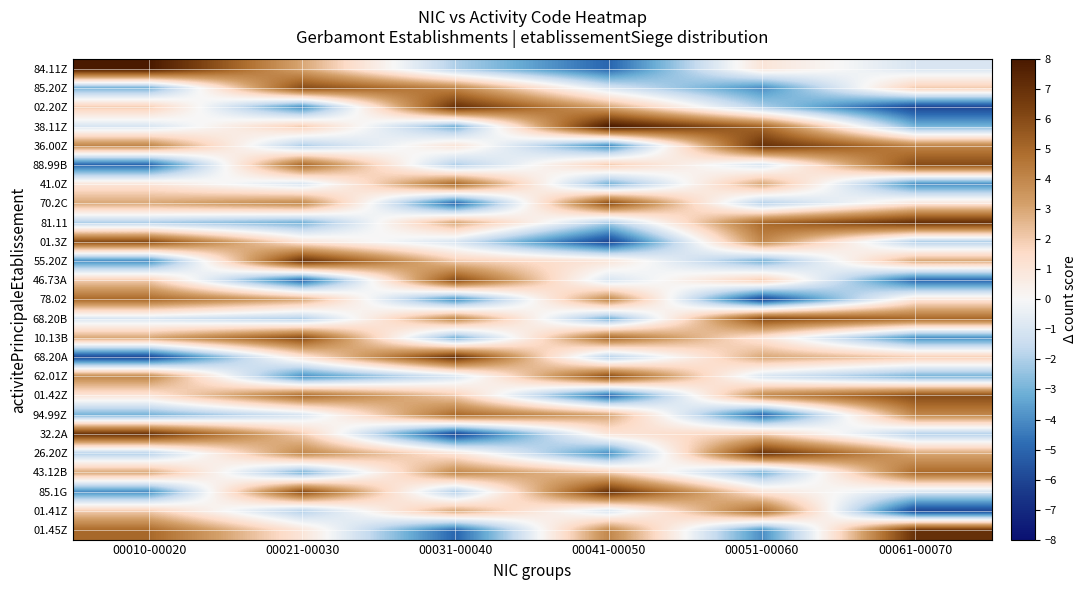

Reading right to left, list all the values displayed in this chart.

84.11Z: 00061-00070=-1	00051-00060=1	00041-00050=-5	00031-00040=-2	00021-00030=3	00010-00020=8
85.20Z: 00061-00070=2	00051-00060=-4	00041-00050=-1	00031-00040=4	00021-00030=6	00010-00020=-3
02.20Z: 00061-00070=-6	00051-00060=-2	00041-00050=3	00031-00040=7	00021-00030=-4	00010-00020=2
38.11Z: 00061-00070=-3	00051-00060=5	00041-00050=8	00031-00040=-3	00021-00030=2	00010-00020=-1
36.00Z: 00061-00070=4	00051-00060=7	00041-00050=-4	00031-00040=1	00021-00030=-2	00010-00020=4
88.99B: 00061-00070=6	00051-00060=-1	00041-00050=2	00031-00040=-2	00021-00030=5	00010-00020=-5
41.0Z: 00061-00070=-4	00051-00060=3	00041-00050=-3	00031-00040=5	00021-00030=-1	00010-00020=1
70.2C: 00061-00070=1	00051-00060=-2	00041-00050=6	00031-00040=-5	00021-00030=4	00010-00020=3
81.11: 00061-00070=7	00051-00060=5	00041-00050=-2	00031-00040=3	00021-00030=-3	00010-00020=-2
01.3Z: 00061-00070=-2	00051-00060=4	00041-00050=-6	00031-00040=-1	00021-00030=1	00010-00020=6
55.20Z: 00061-00070=3	00051-00060=-3	00041-00050=1	00031-00040=2	00021-00030=7	00010-00020=-4
46.73A: 00061-00070=-5	00051-00060=2	00041-00050=-1	00031-00040=6	00021-00030=-5	00010-00020=2
78.02: 00061-00070=1	00051-00060=-6	00041-00050=4	00031-00040=-4	00021-00030=3	00010-00020=5
68.20B: 00061-00070=5	00051-00060=6	00041-00050=-3	00031-00040=4	00021-00030=-2	00010-00020=-1
10.13B: 00061-00070=-4	00051-00060=1	00041-00050=5	00031-00040=-3	00021-00030=6	00010-00020=3
68.20A: 00061-00070=2	00051-00060=3	00041-00050=-2	00031-00040=7	00021-00030=1	00010-00020=-6
62.01Z: 00061-00070=-3	00051-00060=-1	00041-00050=6	00031-00040=-1	00021-00030=-4	00010-00020=4
01.42Z: 00061-00070=6	00051-00060=4	00041-00050=-5	00031-00040=2	00021-00030=5	00010-00020=1
94.99Z: 00061-00070=4	00051-00060=-5	00041-00050=3	00031-00040=5	00021-00030=-1	00010-00020=-3
32.2A: 00061-00070=-2	00051-00060=2	00041-00050=1	00031-00040=-6	00021-00030=2	00010-00020=7
26.20Z: 00061-00070=3	00051-00060=7	00041-00050=-4	00031-00040=1	00021-00030=4	00010-00020=-2
43.12B: 00061-00070=5	00051-00060=-3	00041-00050=2	00031-00040=4	00021-00030=-3	00010-00020=3
85.1G: 00061-00070=-1	00051-00060=1	00041-00050=7	00031-00040=-2	00021-00030=6	00010-00020=-4
01.41Z: 00061-00070=-6	00051-00060=5	00041-00050=-1	00031-00040=3	00021-00030=-2	00010-00020=2
01.45Z: 00061-00070=7	00051-00060=-4	00041-00050=4	00031-00040=-5	00021-00030=1	00010-00020=5